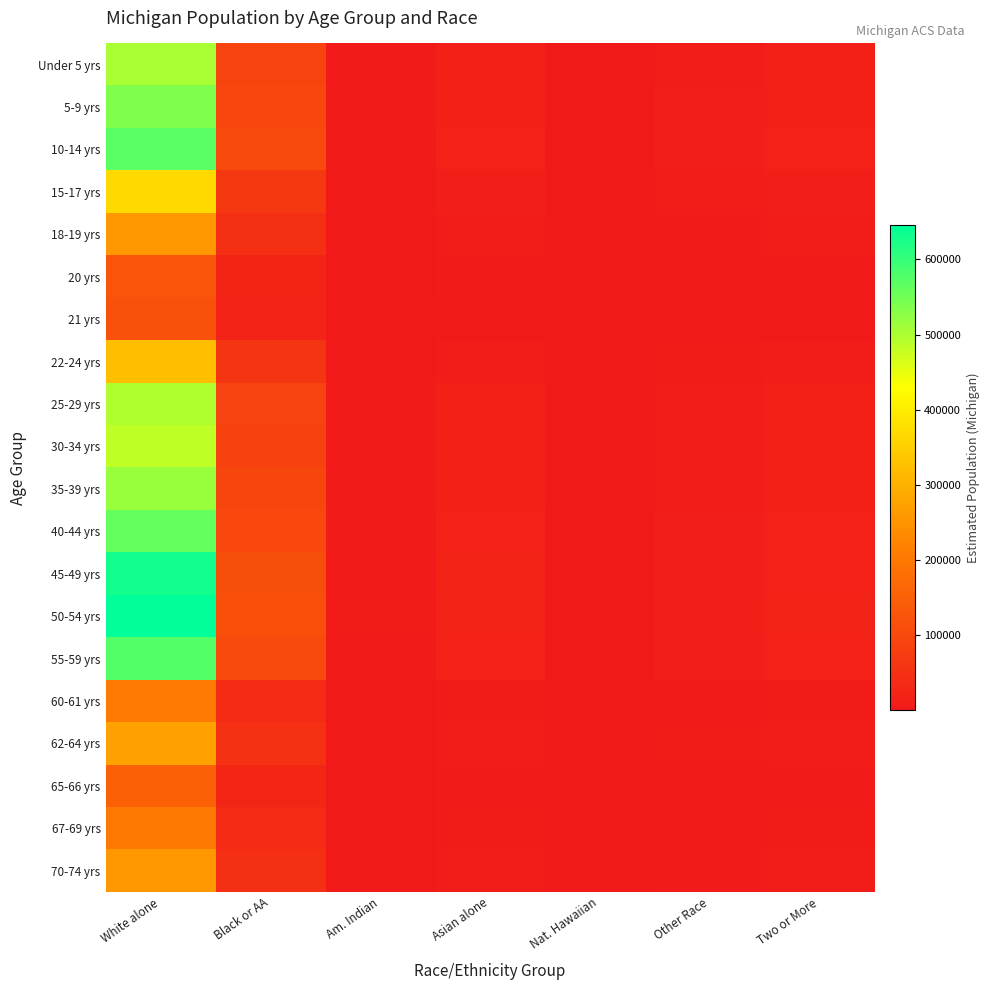

Count the number of data series in this chart.

20